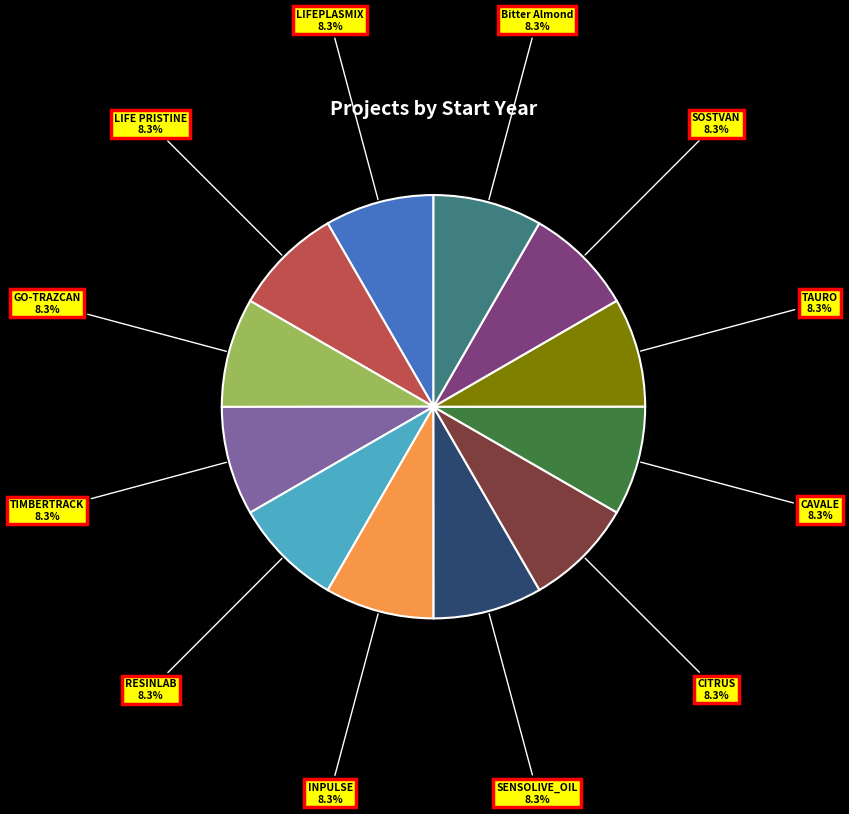

Is there a majority slice in this chart?

No